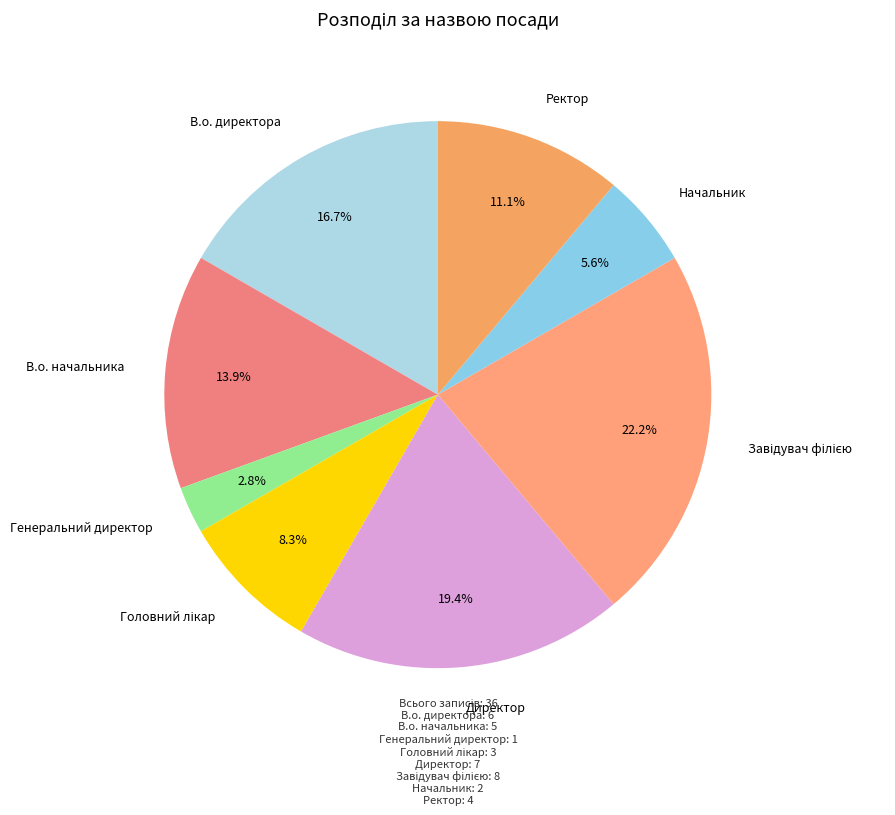

The Директор slice represents 19% of the pie. True or false?

True